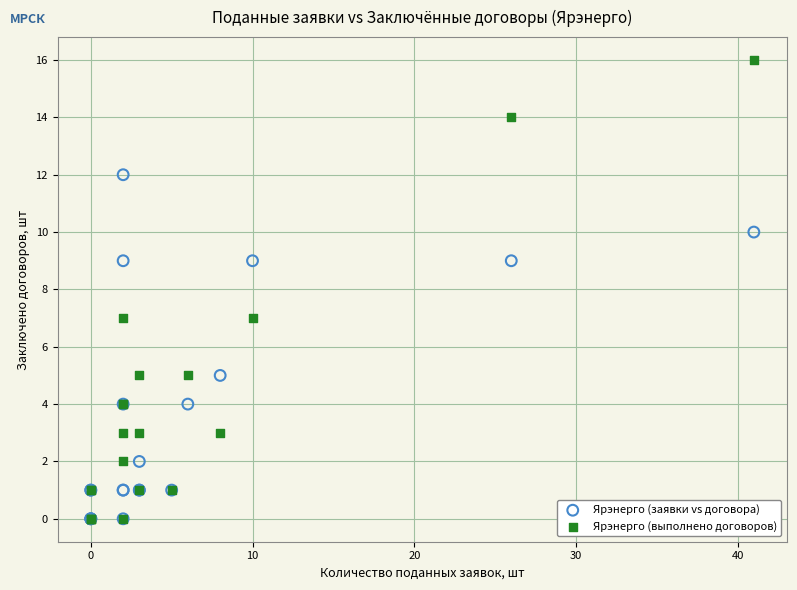

What are all the series names shown in the legend?

Ярэнерго (заявки vs договора), Ярэнерго (выполнено договоров)